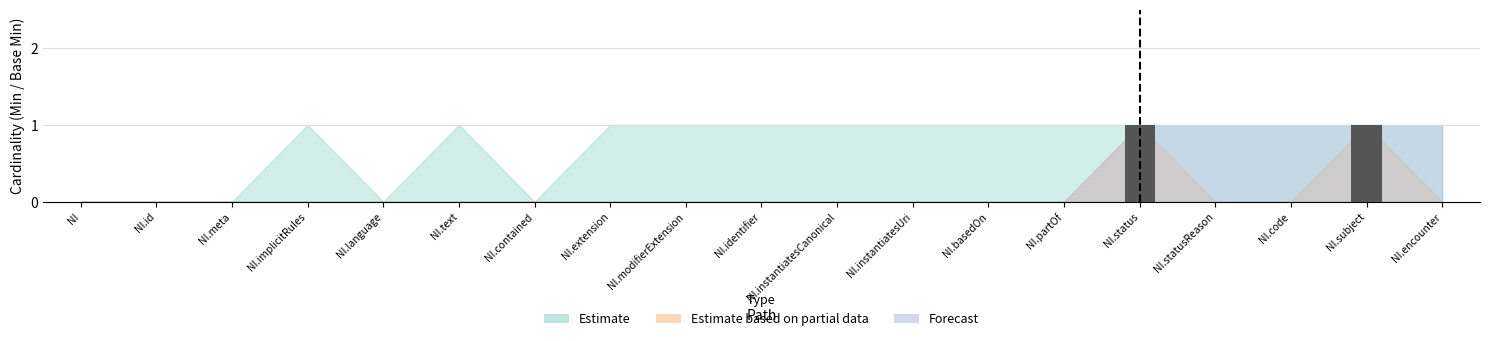

How many groups of bars are there?

19